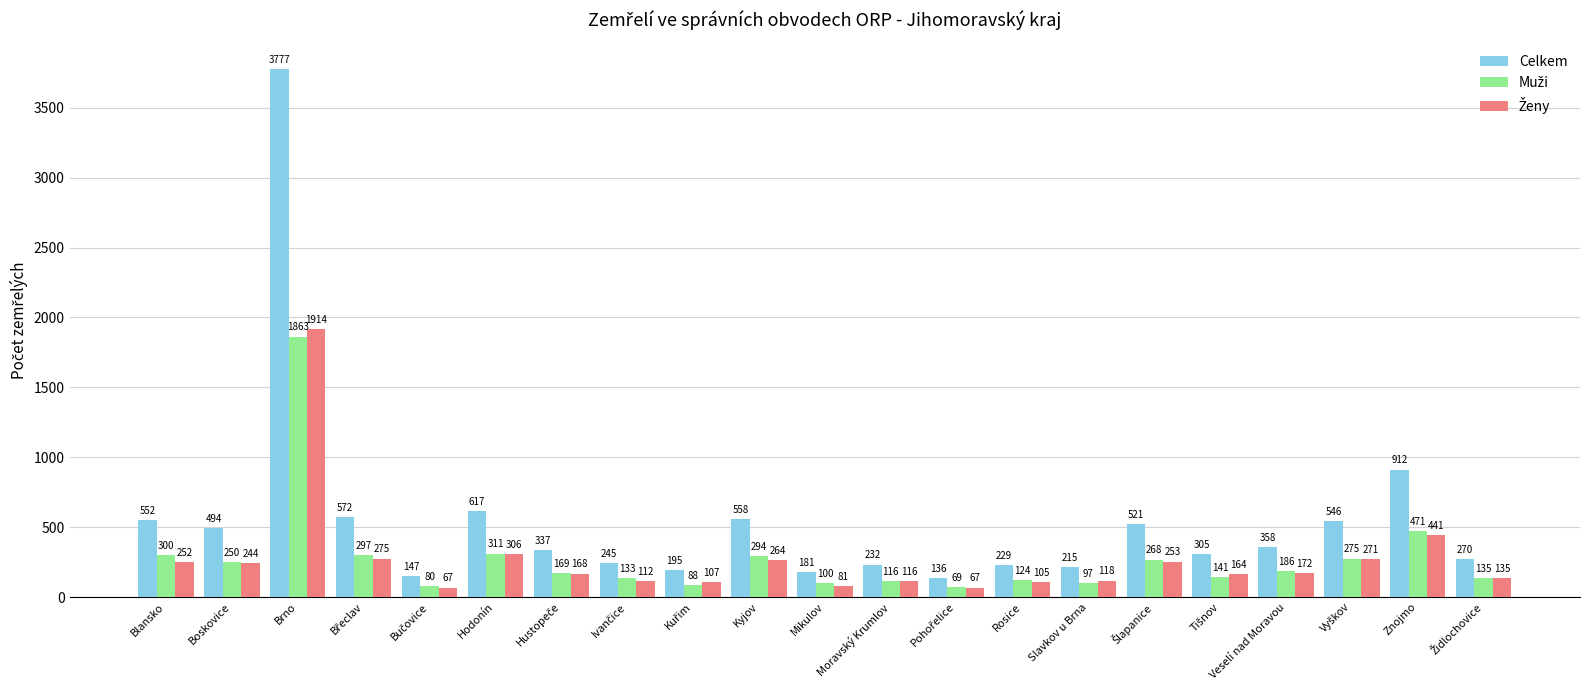

Which category has the highest value in the Celkem series?

Brno